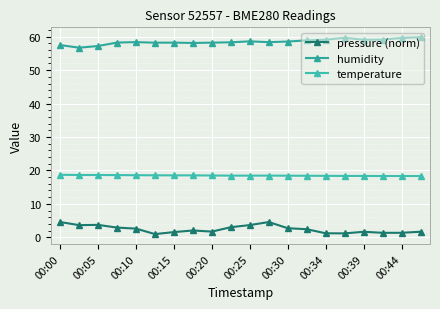

Count the number of categories in the chart.

20